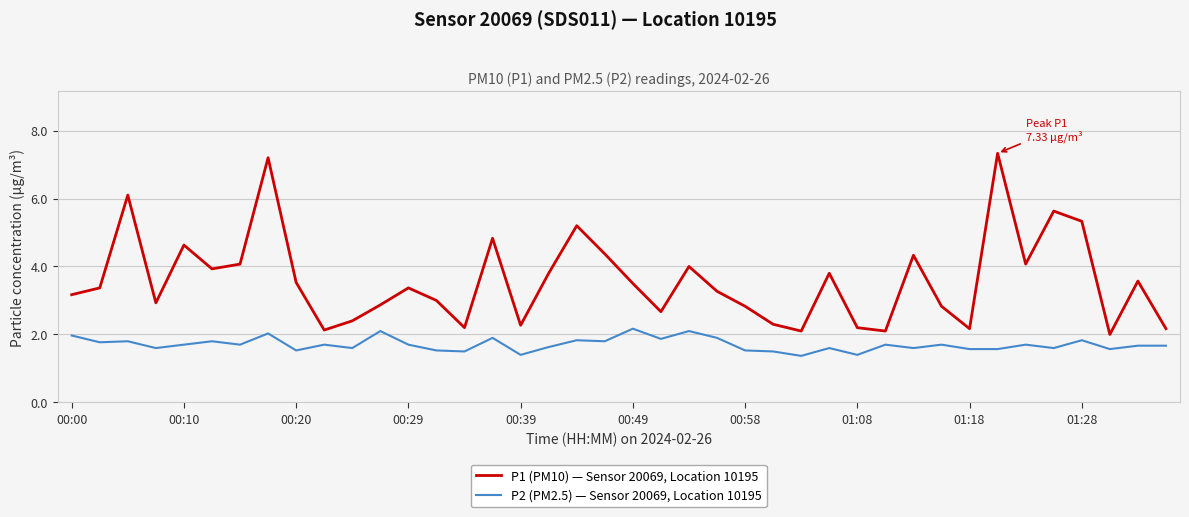

Which series has the largest total across all categories?

P1 (PM10) — Sensor 20069, Location 10195